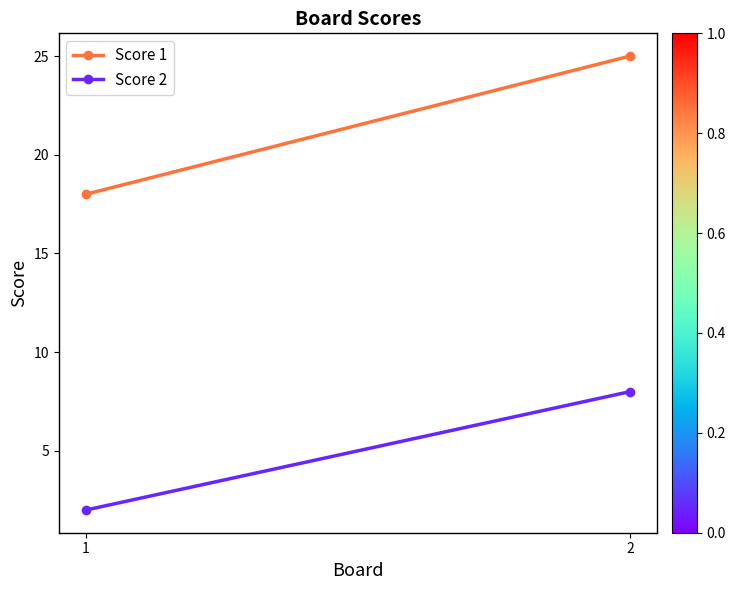

What is the difference between the highest and lowest values at 1?

16